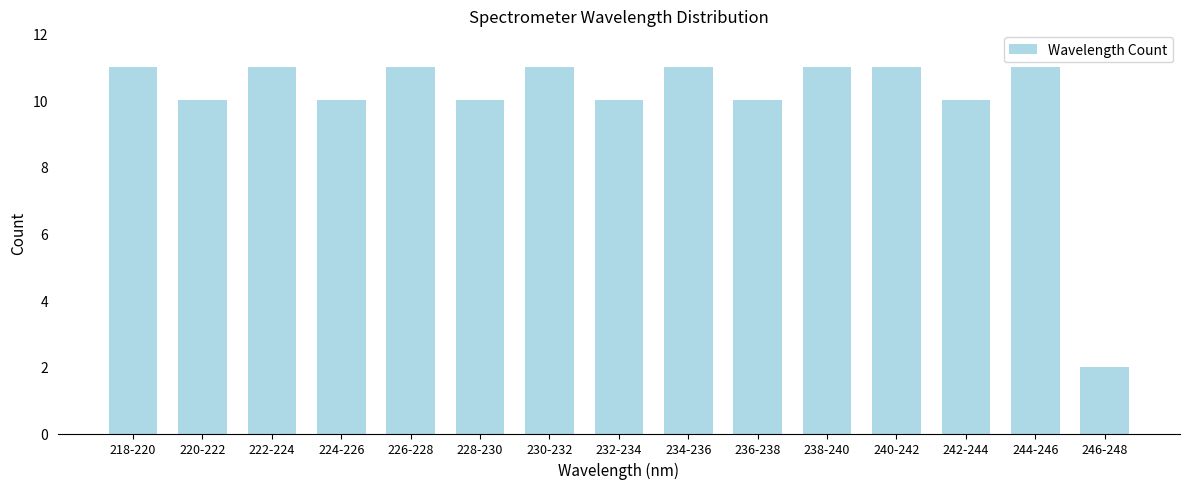

Reading right to left, transcribe all the data shown in this chart.

2	11	10	11	11	10	11	10	11	10	11	10	11	10	11